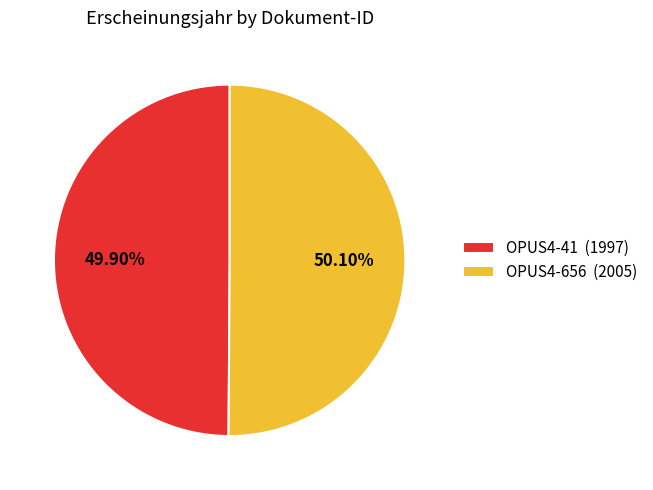

Approximately how many times larger is the value at OPUS4-656 (2005) compared to OPUS4-41 (1997)?

1.0